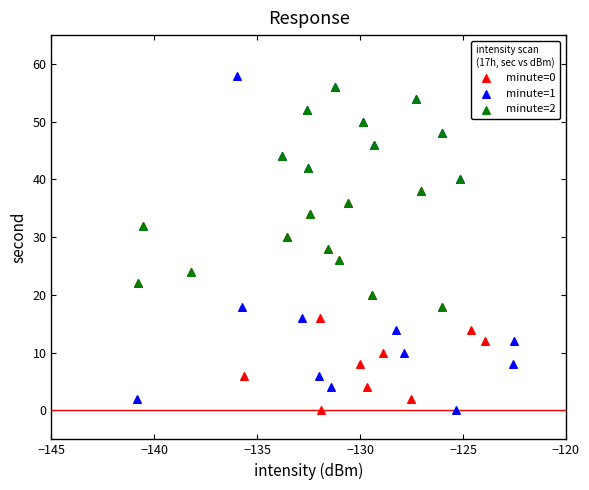

Which series contains the highest Y value?

minute=1